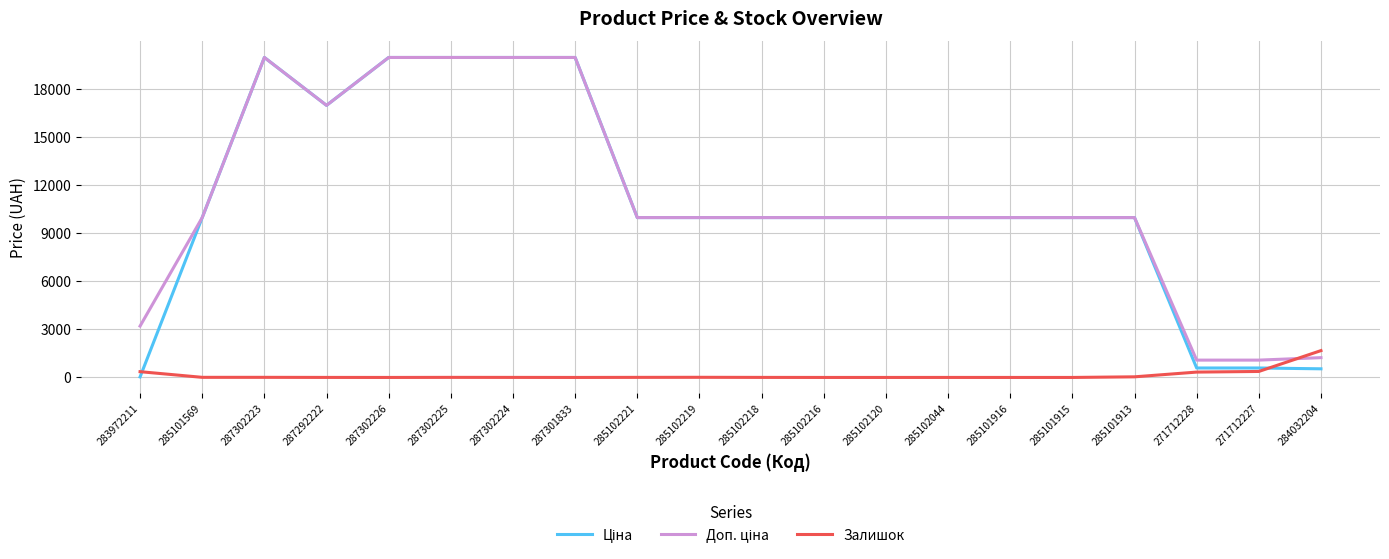

Is it true that Залишок equals 334.0 at 271712228?

True